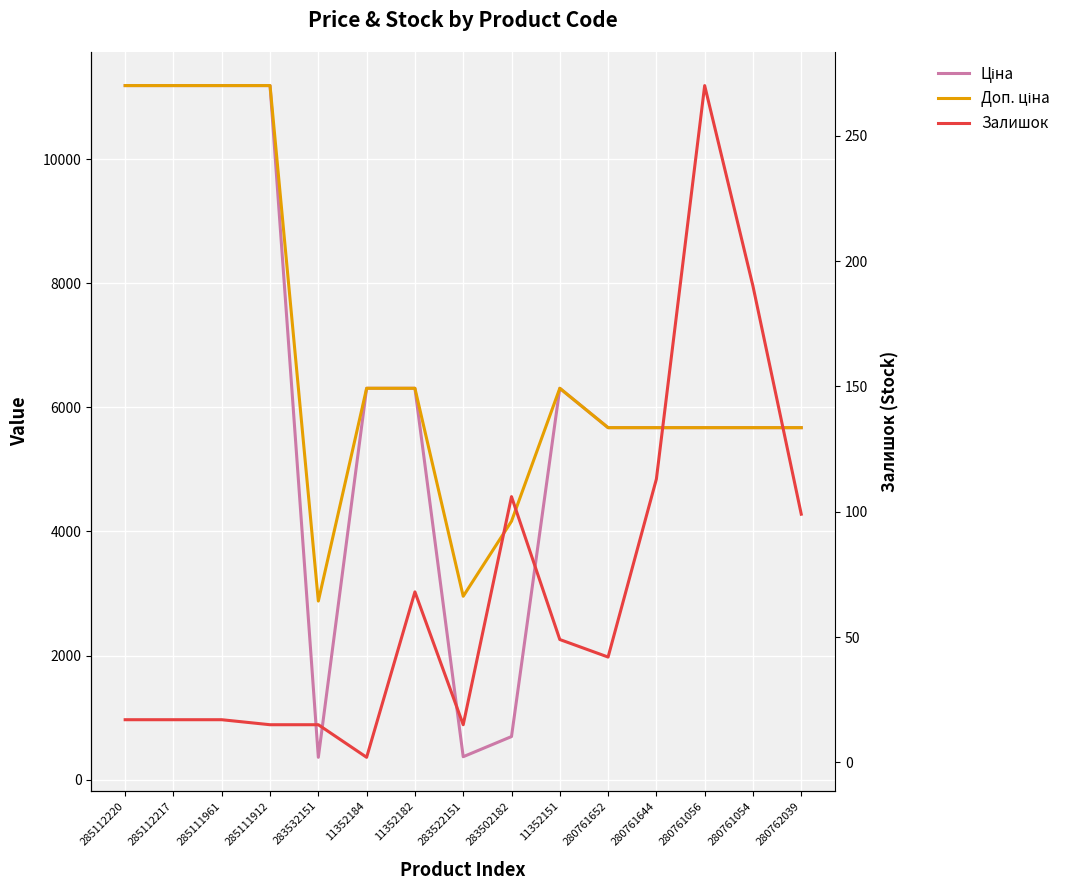

The value of Доп. ціна at 285112217 is 11188.2. True or false?

True